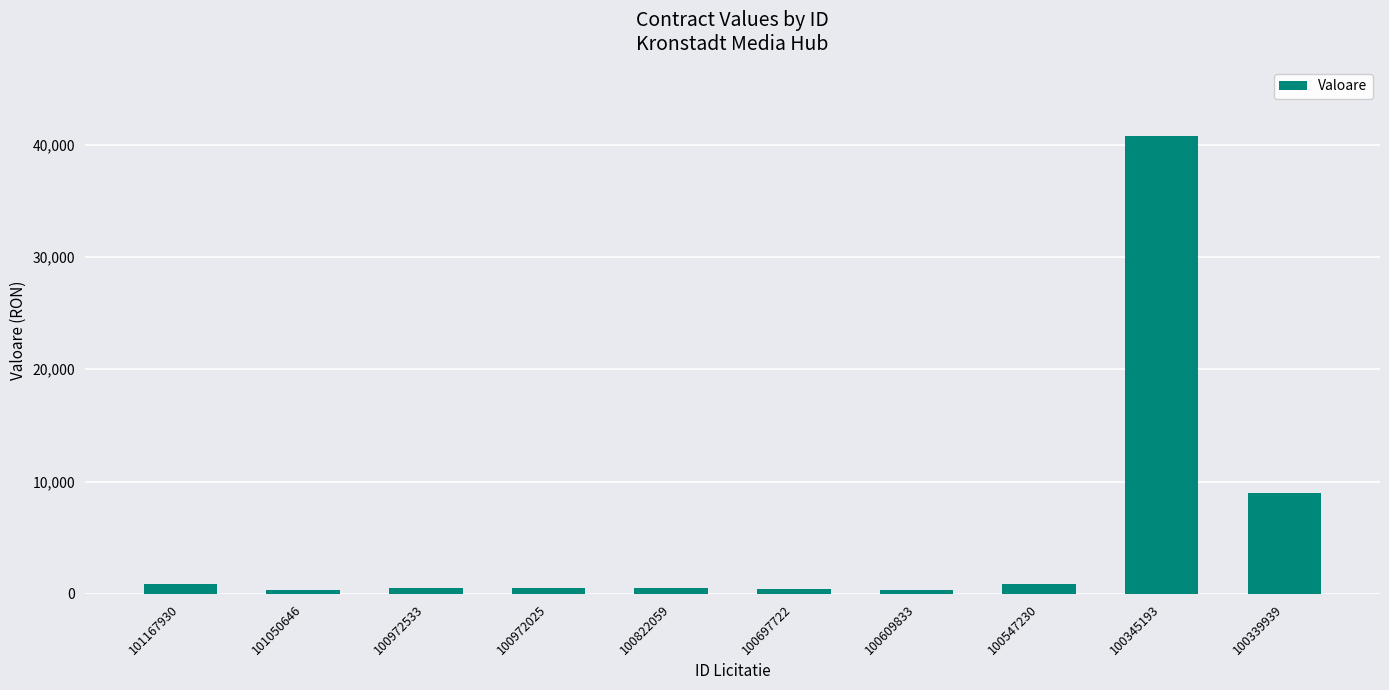

Which has a higher value, 100547230 or 100345193?

100345193